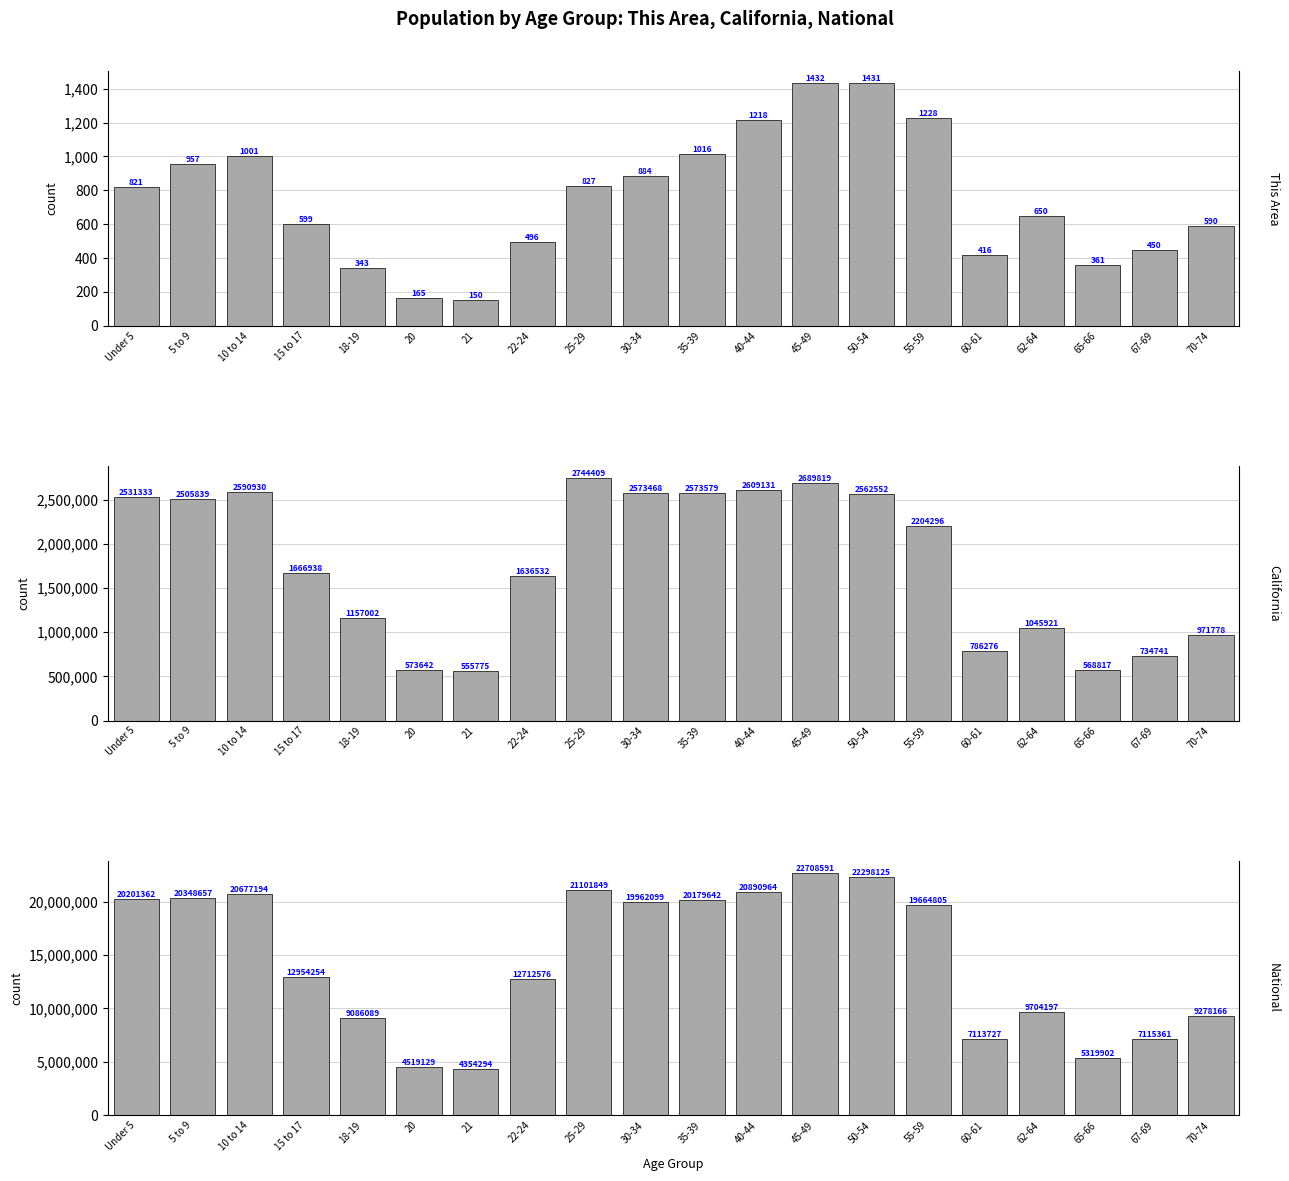

Does the chart contain stacked bars?

No